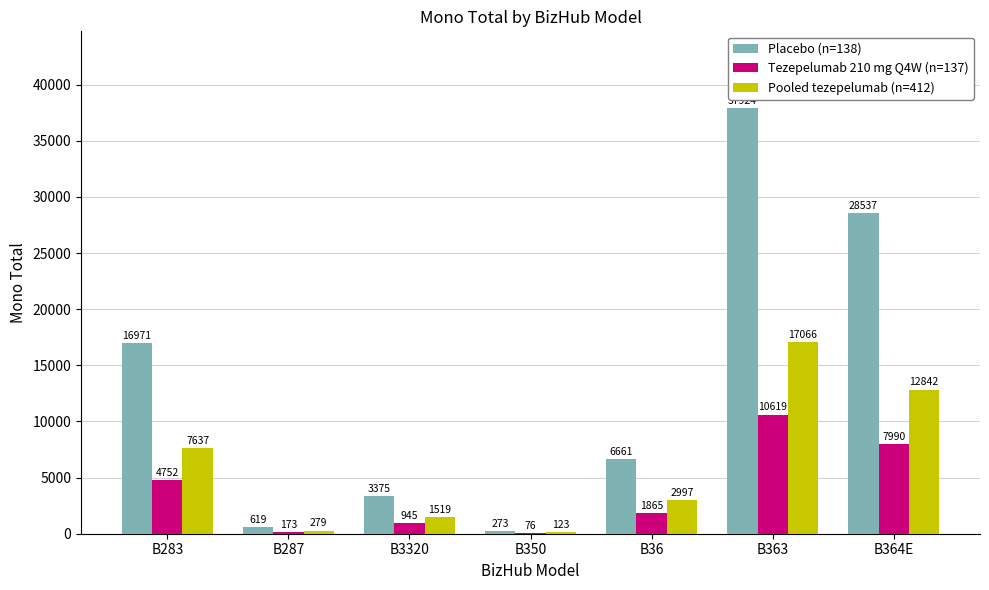

Between B3320 and B350, which series saw the biggest shift?

Placebo (n=138)